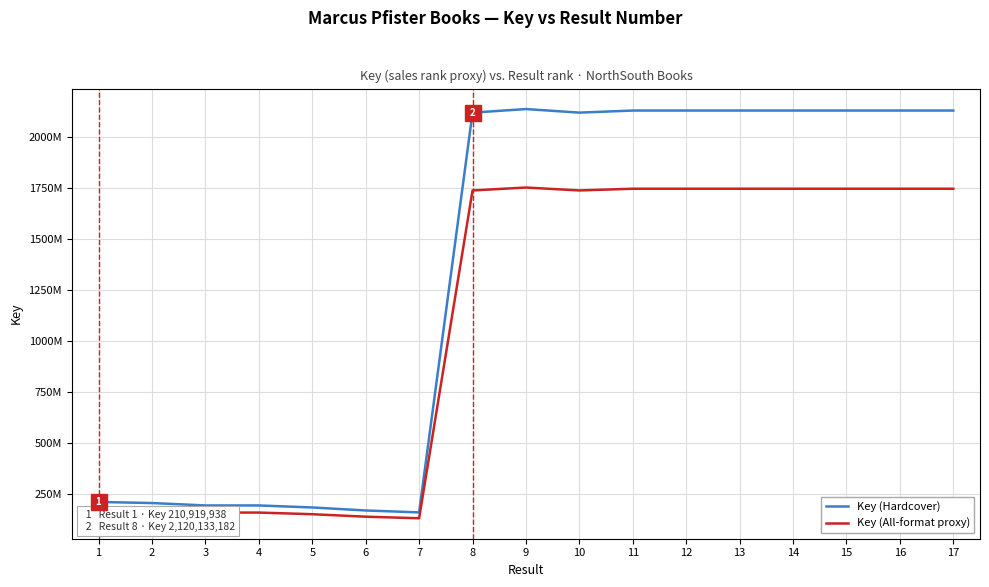

True or false: Key (All-format proxy) and Key (Hardcover) intersect in this chart.

False